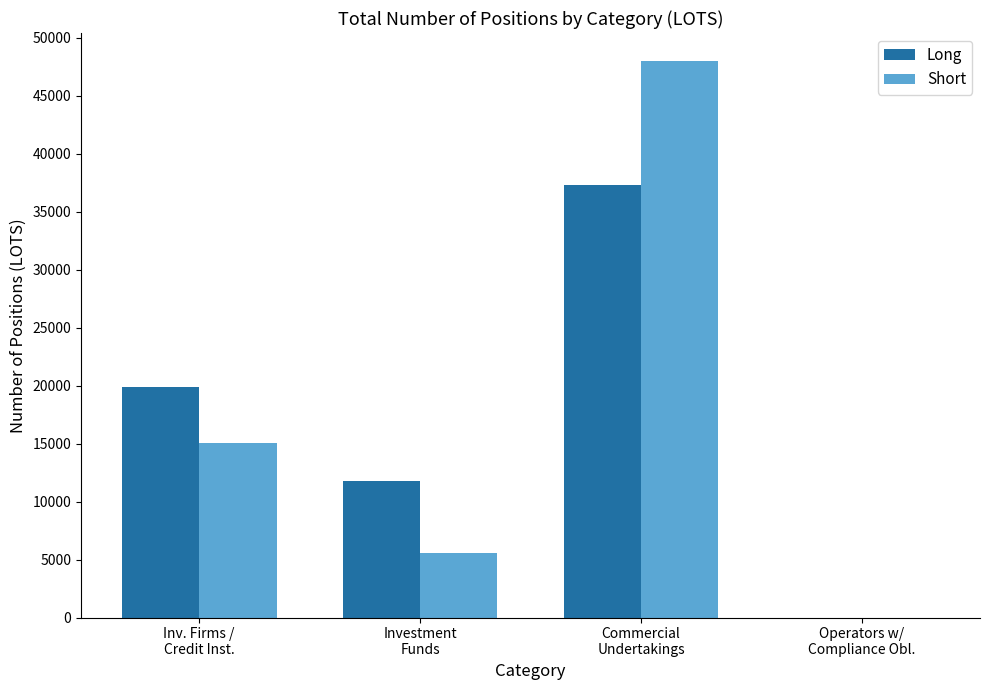

What is the sum of all Long values?

68925.4